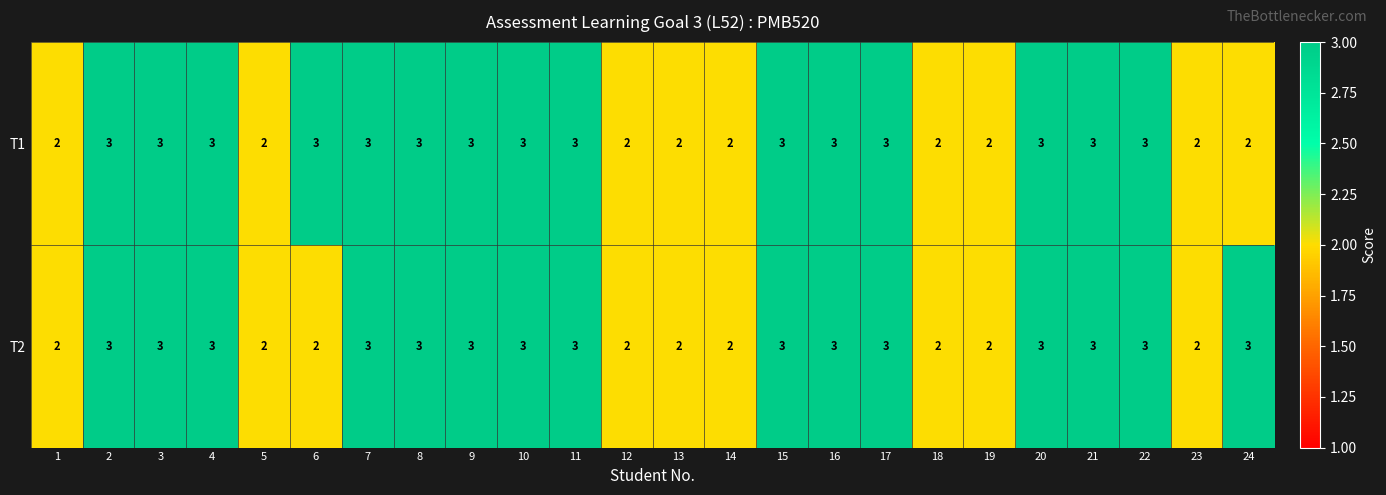

Is it true that T2 equals 2 at 5?

True